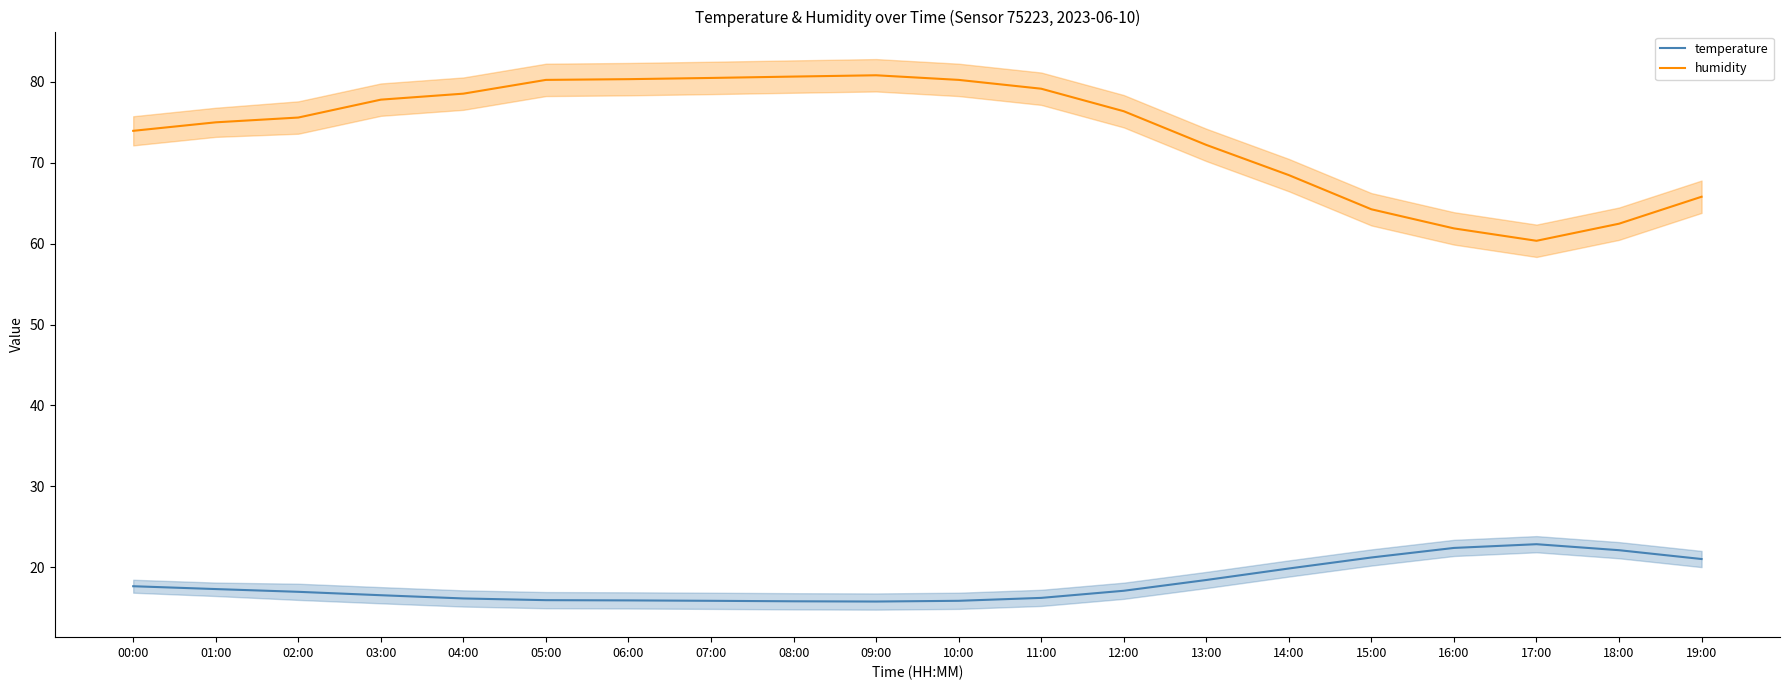

Where does the temperature series first go above 17?

00:00